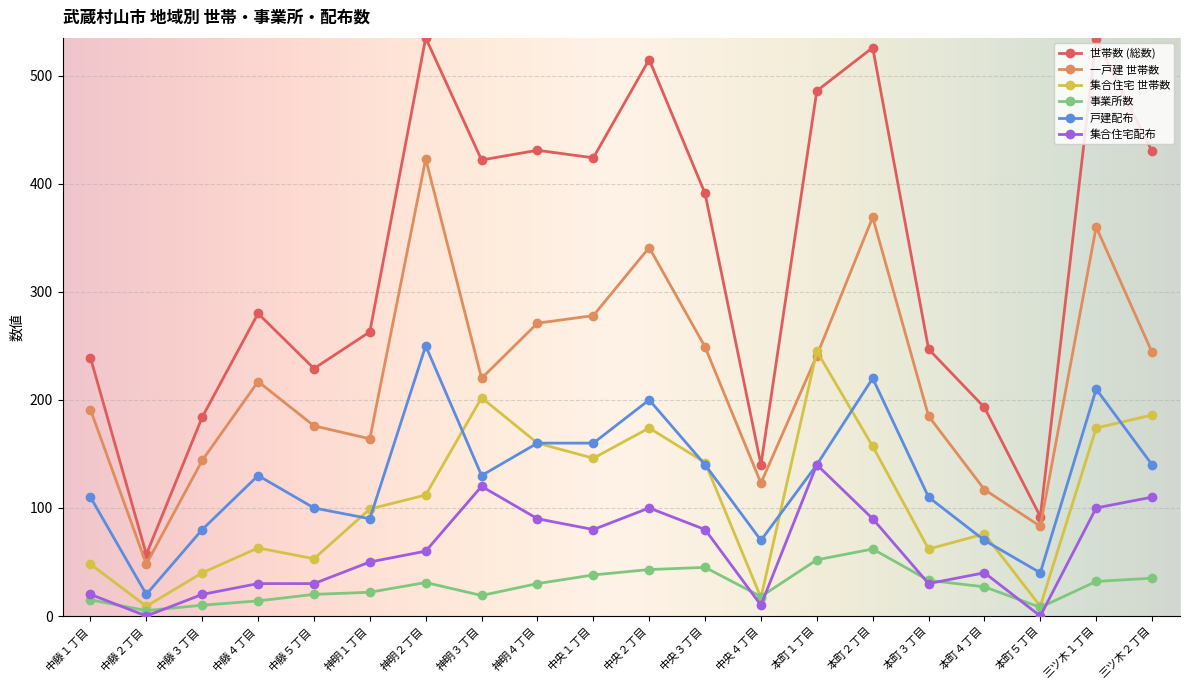

Is it true that 集合住宅 世帯数 equals 10 at 中藤１丁目?

False